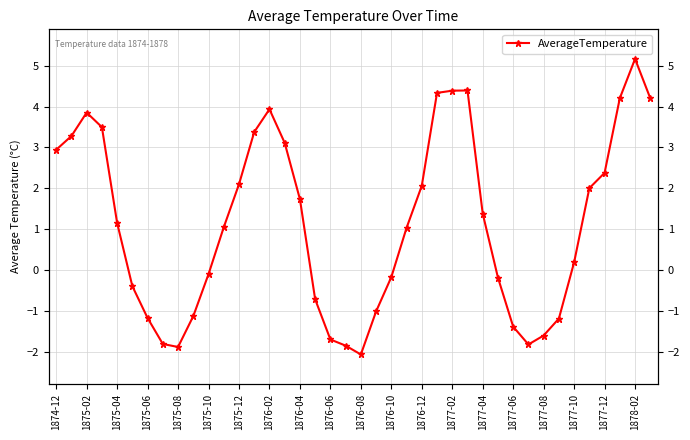

How many data points are less than 1?

18